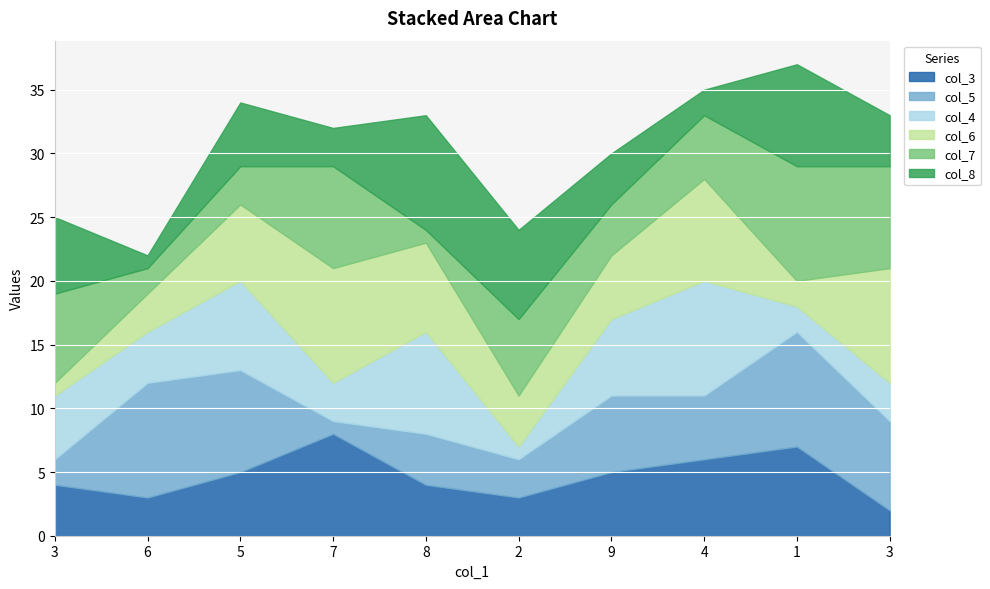

Between 3 and 5, which series saw the biggest shift?

col_5